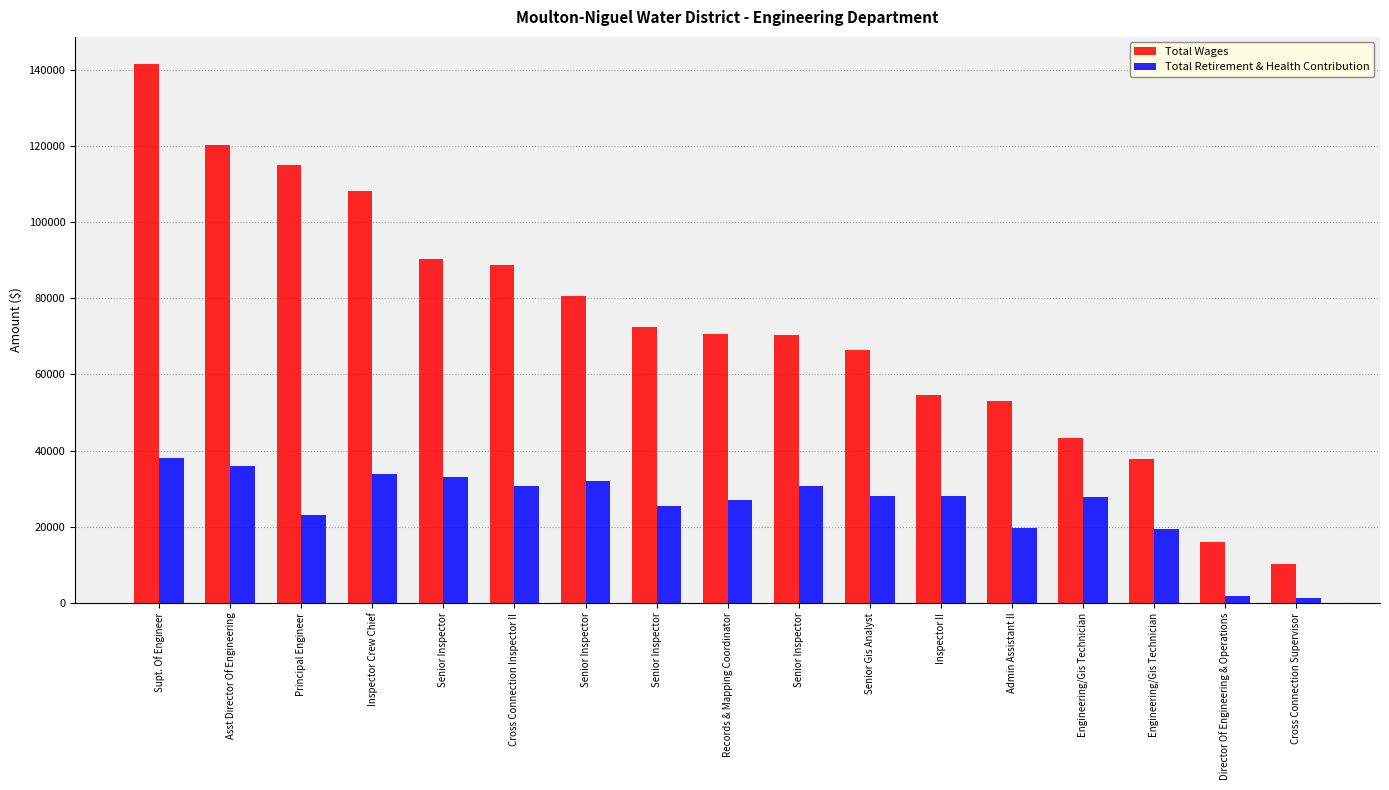

What are all the series names shown in the legend?

Total Wages, Total Retirement & Health Contribution